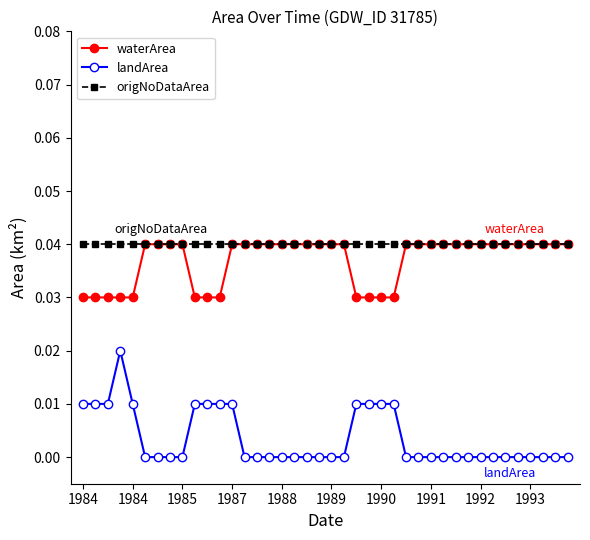

True or false: waterArea and landArea intersect in this chart.

False